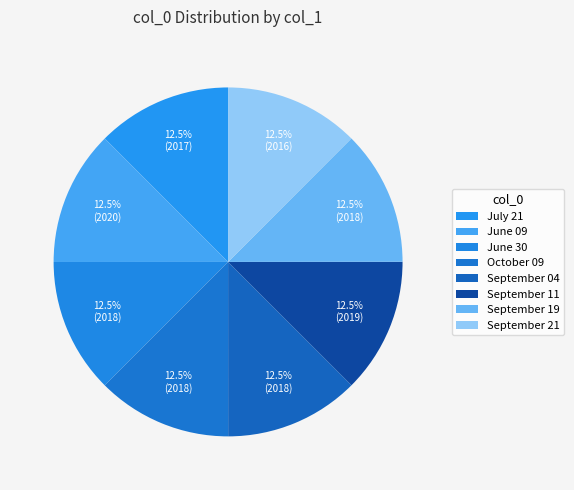

True or false: September 04 accounts for 12% of the total.

True